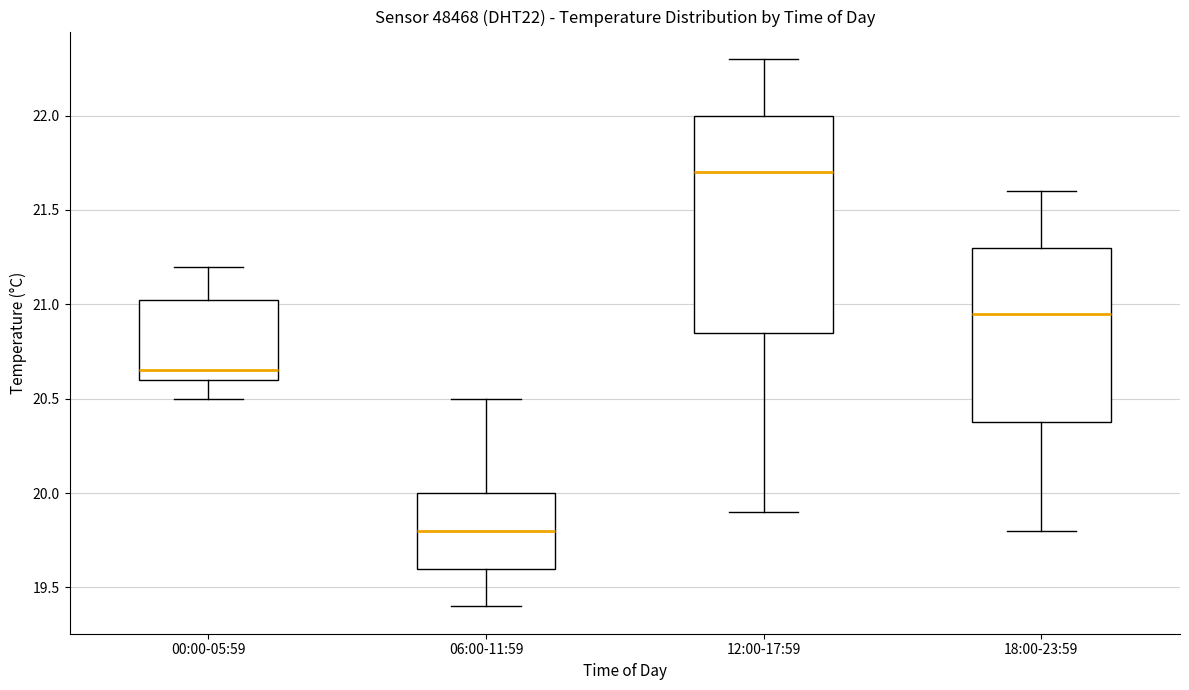

Reading left to right, read every box against the y-axis: the position of its median line, the range the box covers, and the ends of its whiskers. The values are not printed on the chart, so give them approximately, as read against the axis.

00:00-05:59: median 20.65, box 20.60 to 21.05, whiskers 20.50 to 21.20
06:00-11:59: median 19.80, box 19.60 to 20.00, whiskers 19.40 to 20.50
12:00-17:59: median 21.70, box 20.85 to 22.00, whiskers 19.90 to 22.30
18:00-23:59: median 20.95, box 20.40 to 21.30, whiskers 19.80 to 21.60